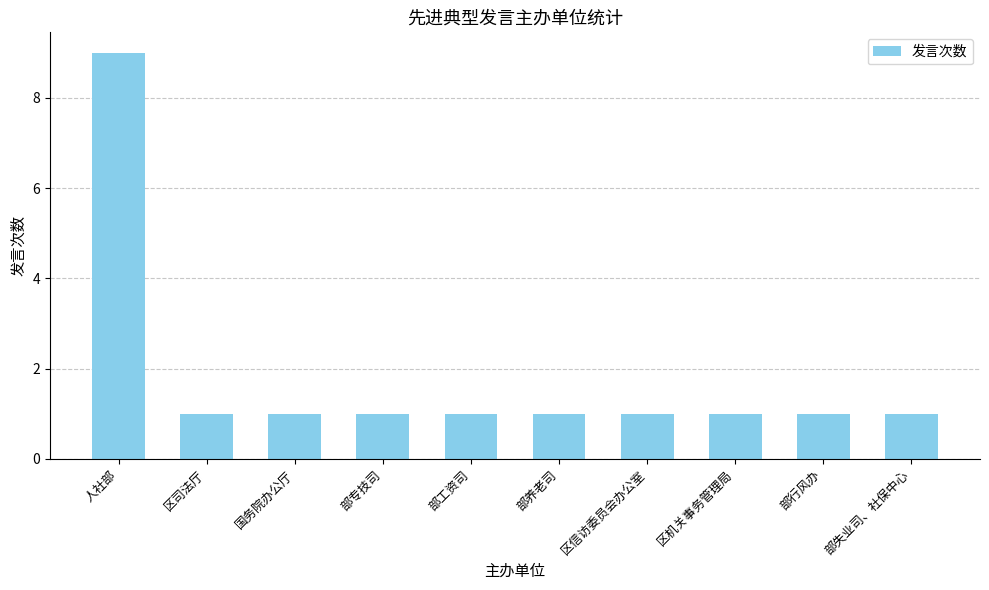

What is the sum of all values?

18